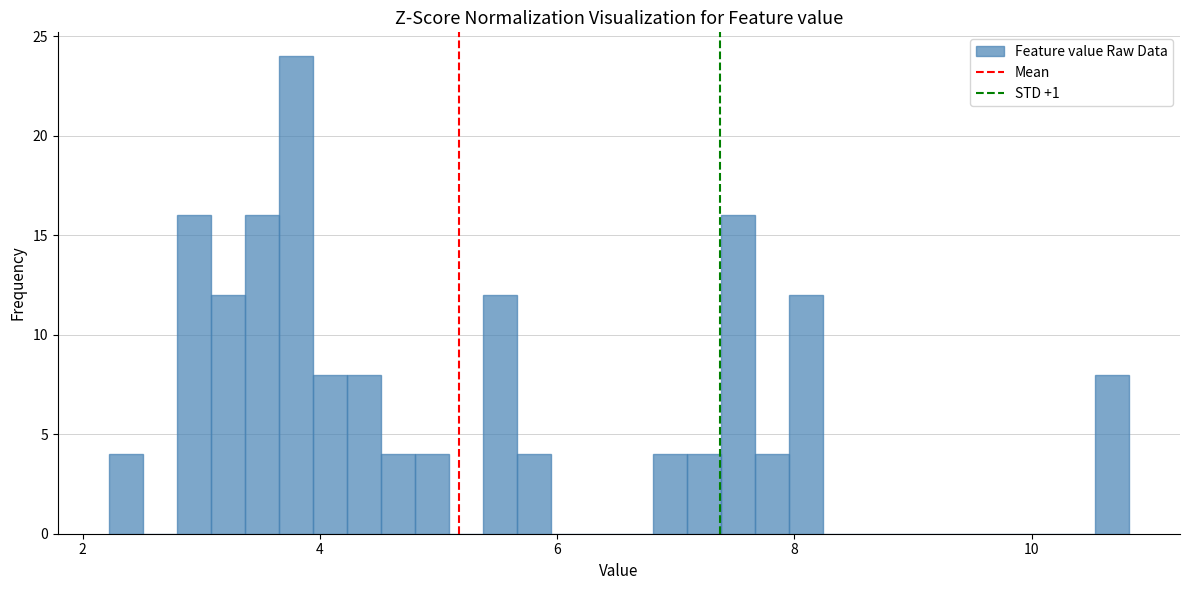

Around what value on the x-axis is the tallest bar? Give the approximate position of its centre, as read against the axis.

3.8